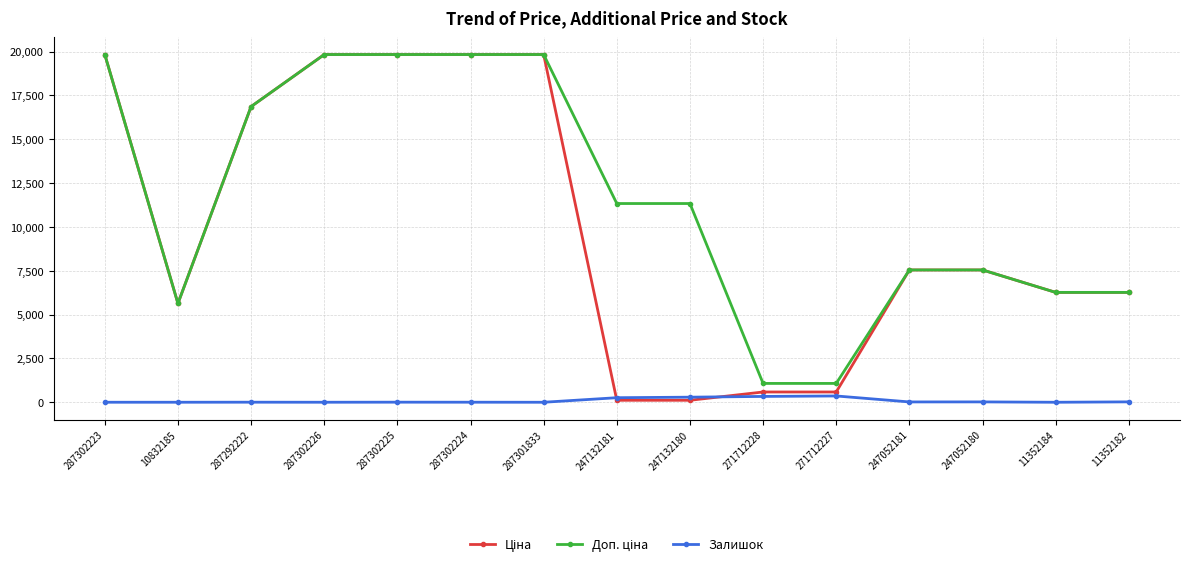

Does the chart have visible grid lines?

Yes